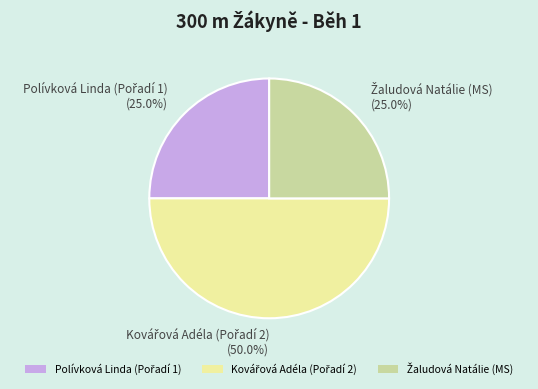

How many segments does this pie chart have?

3